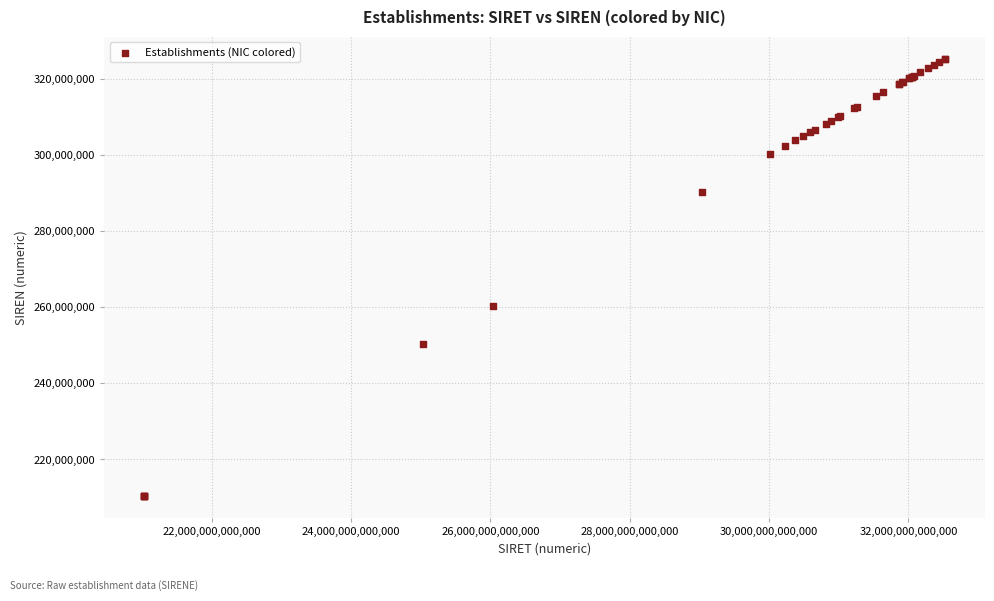

What Y value in the scatter plot is closest to 267774703?

260300520